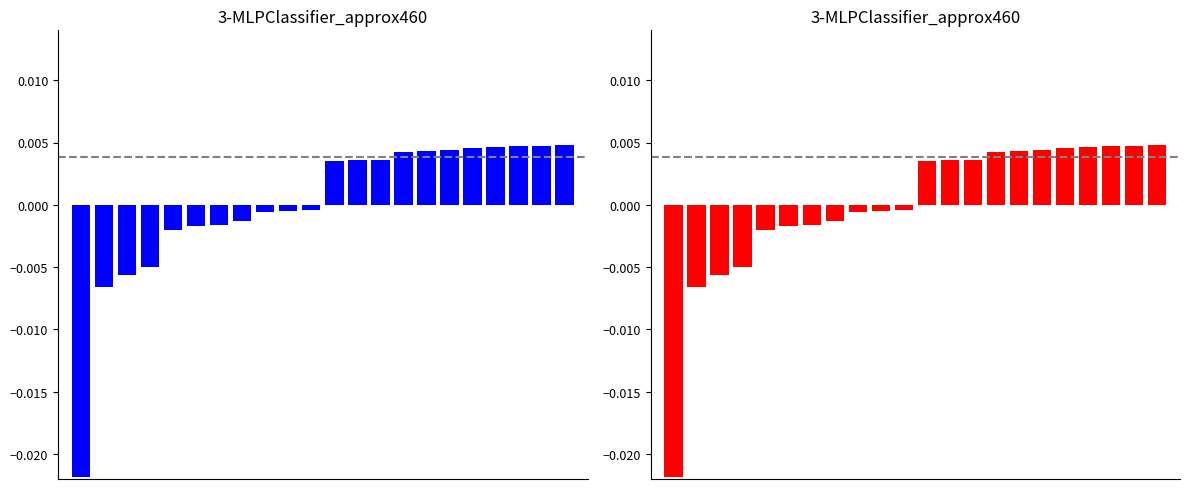

Rank the categories by value from lowest to highest.

0, 1, 2, 3, 4, 5, 6, 7, 8, 9, 10, 11, 12, 13, 14, 15, 16, 17, 18, 19, 20, 21